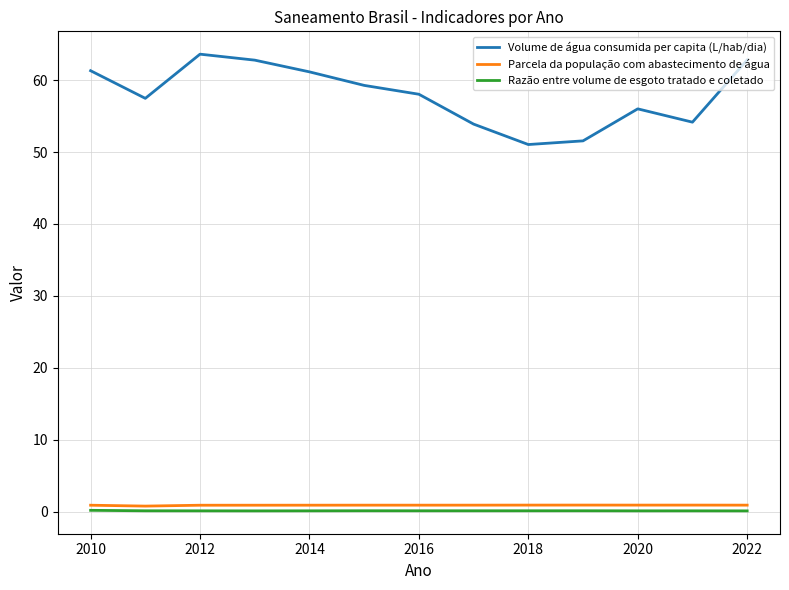

List the series in order of their peak value, lowest first.

Razão entre volume de esgoto tratado e coletado, Parcela da população com abastecimento de água, Volume de água consumida per capita (L/hab/dia)